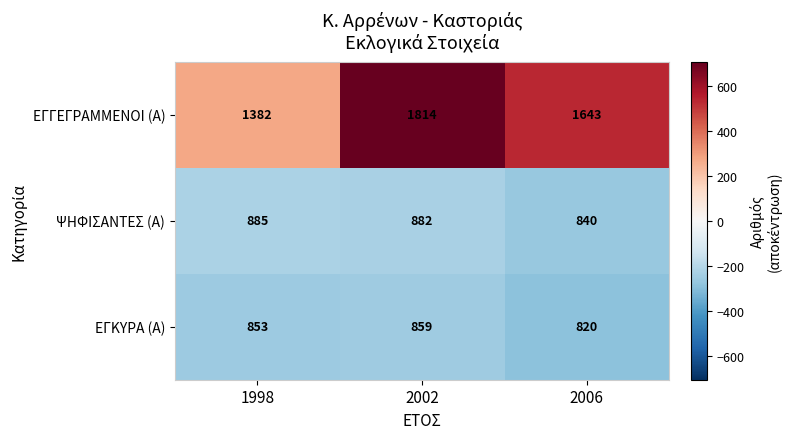

Between 2002 and 2006, which series saw the biggest shift?

ΕΓΓΕΓΡΑΜΜΕΝΟΙ (Α)